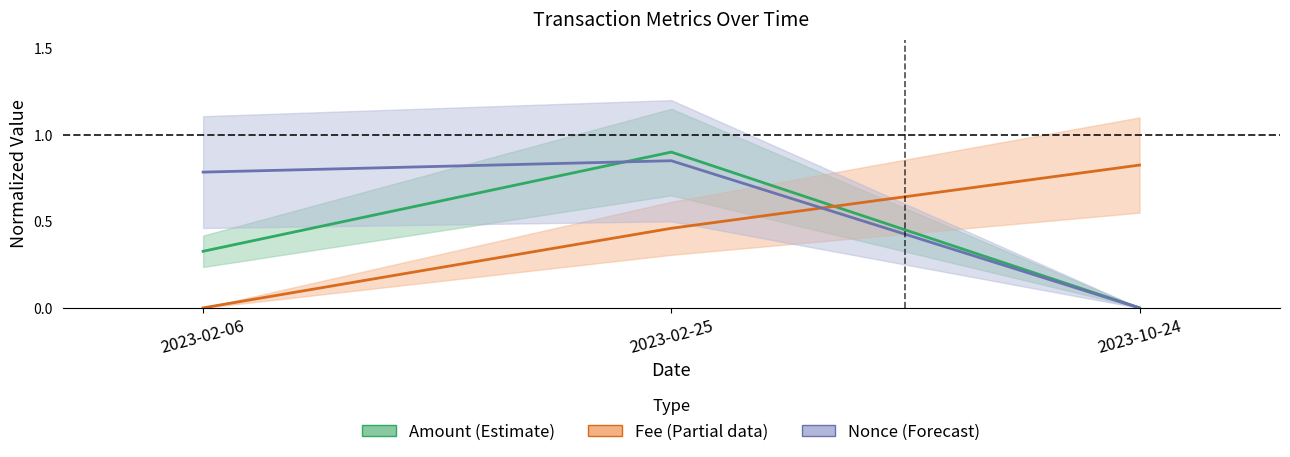

Reading left to right, what are all the values shown in this chart?

Amount: 2023-02-06=0.3	2023-02-25=0.9	2023-10-24=0.0
Fee: 2023-02-06=0.0	2023-02-25=0.5	2023-10-24=0.8
BlockHeight_norm: 2023-02-06=0.8	2023-02-25=0.8	2023-10-24=0.0